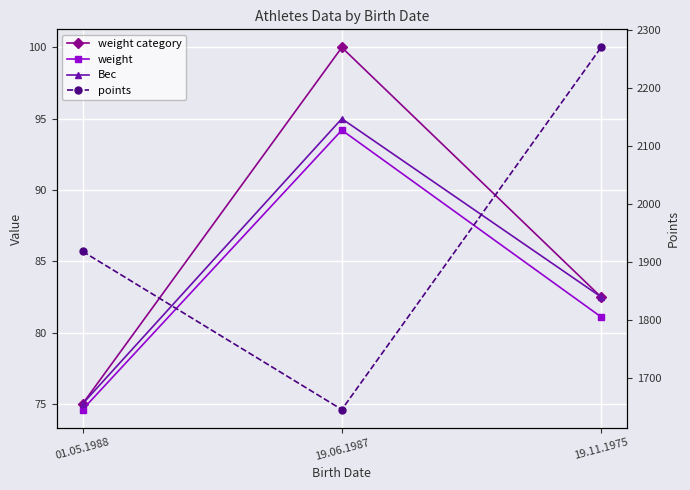

Is the value of weight at 19.06.1987 greater than the value of Вес at 19.11.1975?

Yes